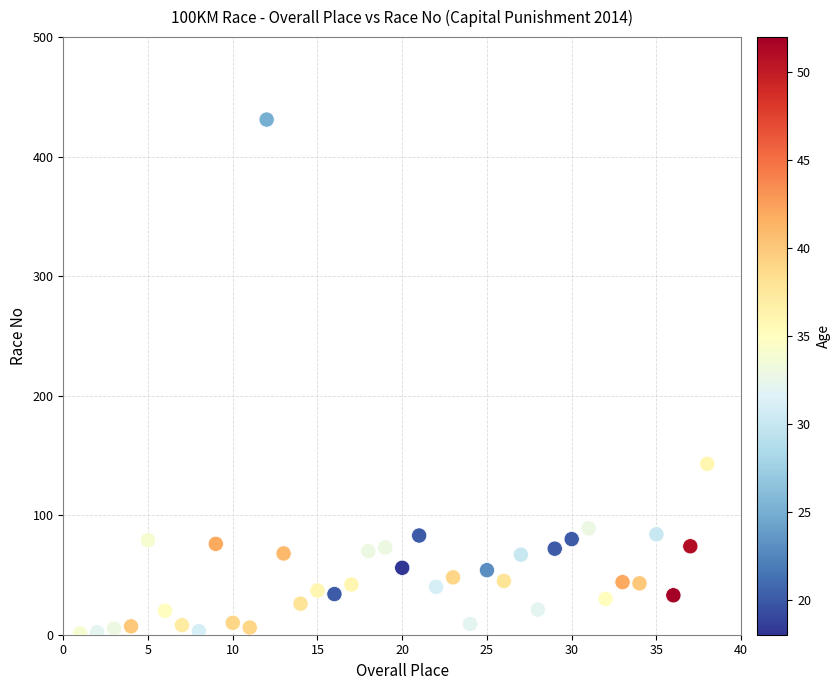

What is the range of Y values (max minus min)?

430